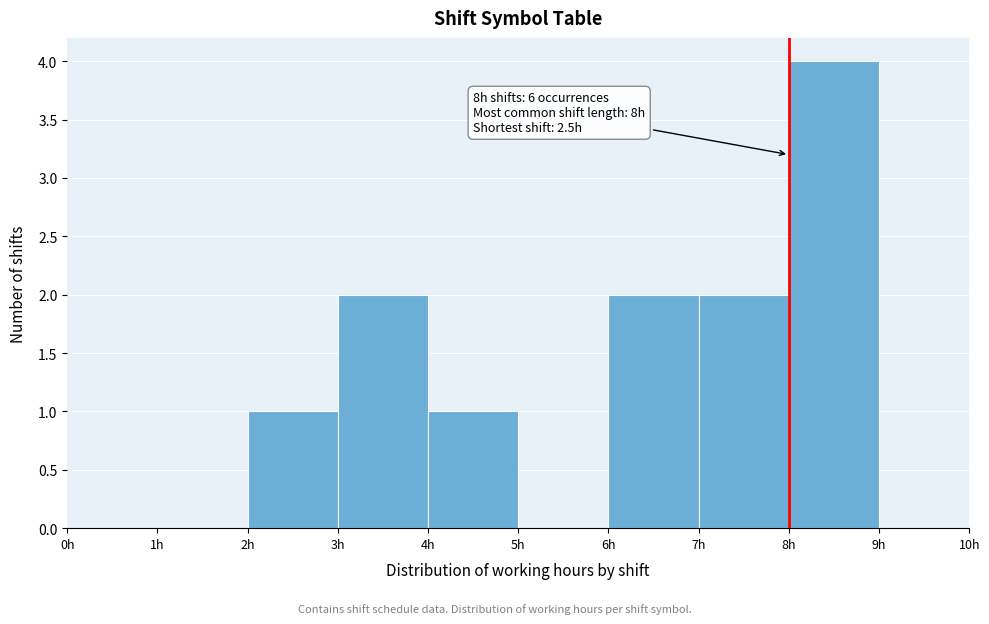

Over which range of the x-axis is the bar tallest?

8 to 9